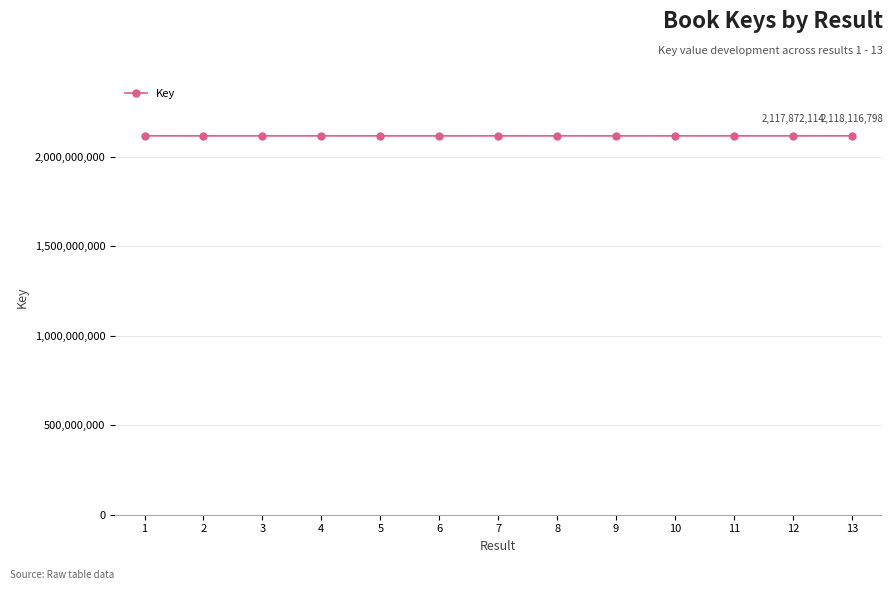

What is the minimum value shown in the chart?

2117848740